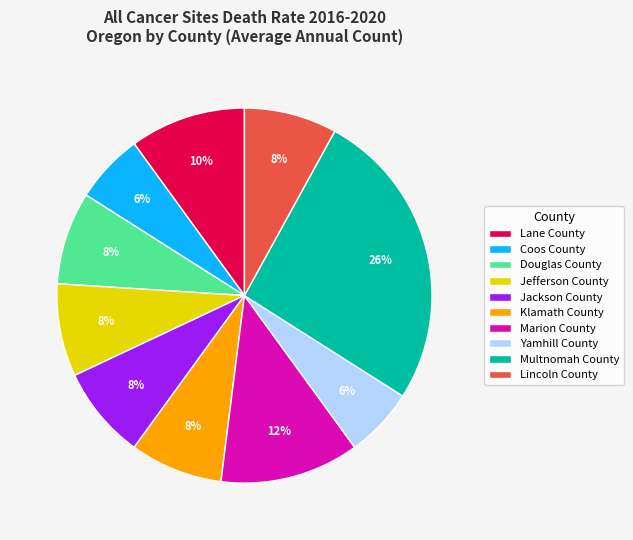

Which category has the biggest portion of the pie?

Multnomah County